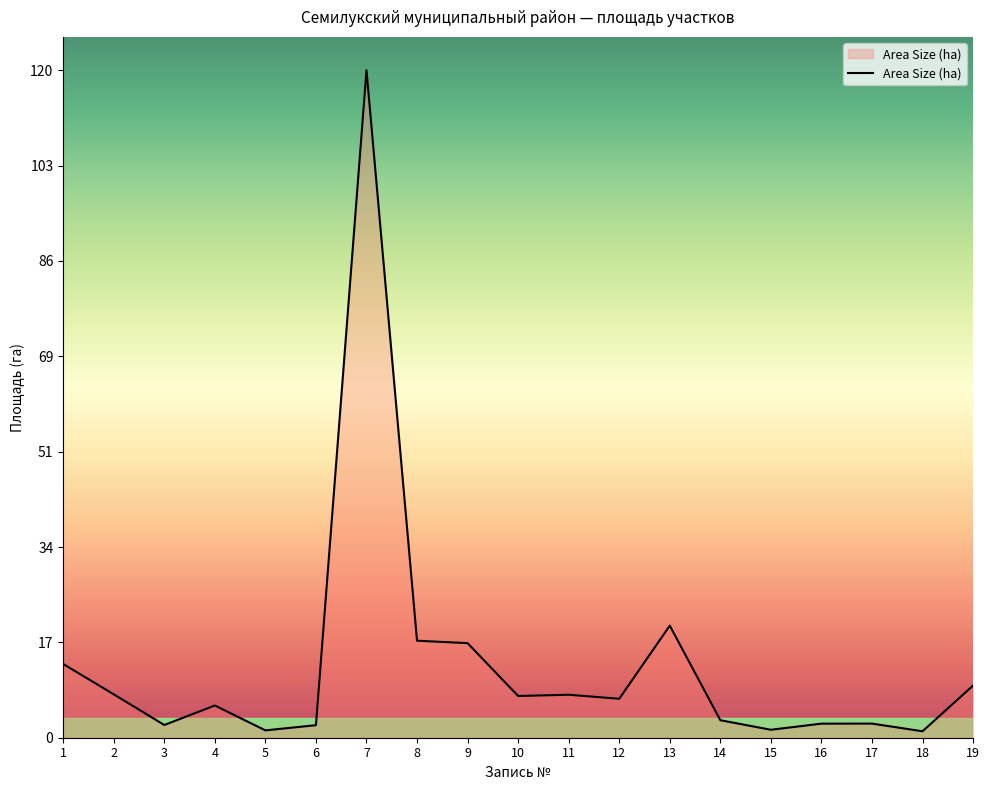

What is the change in value from 7 to 19?

-110.6